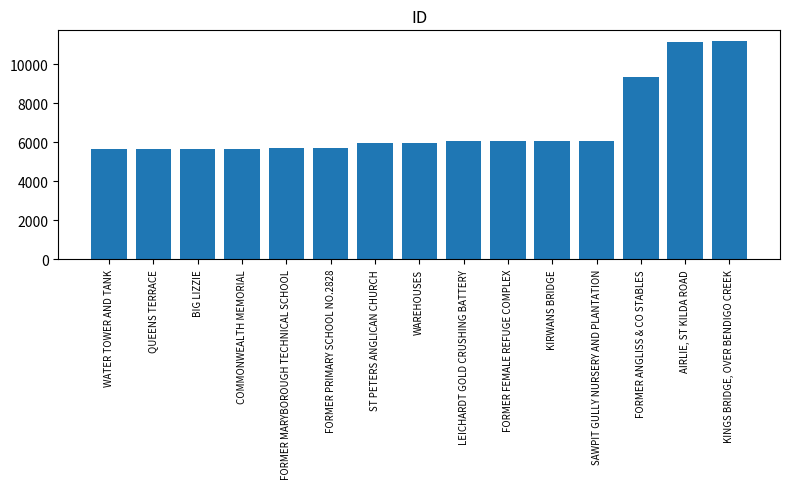

How many distinct data groups are displayed?

1